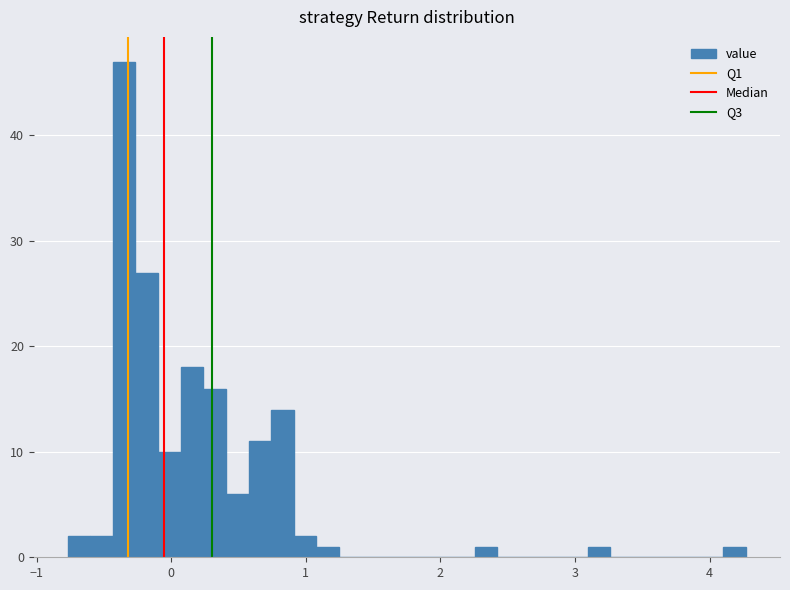

Read against the x-axis, roughly where is the centre of the tallest bar?

-0.3